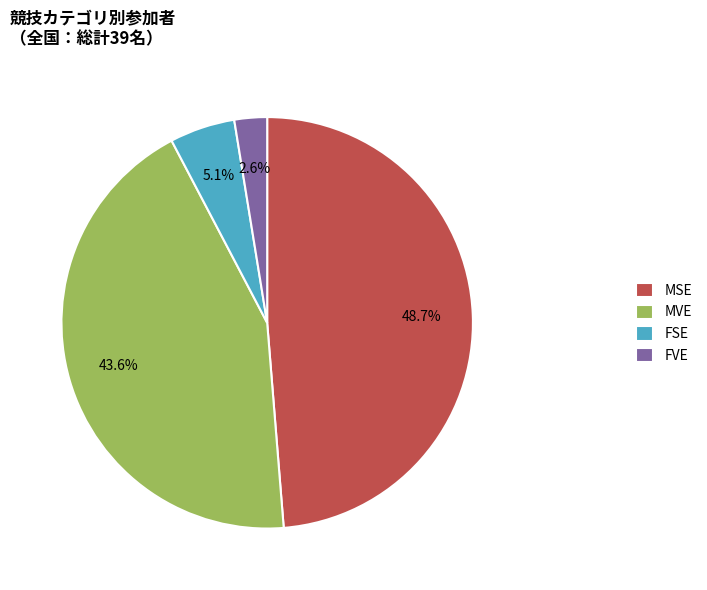

To the nearest percent, what is the combined percentage of FVE and MSE?

51%